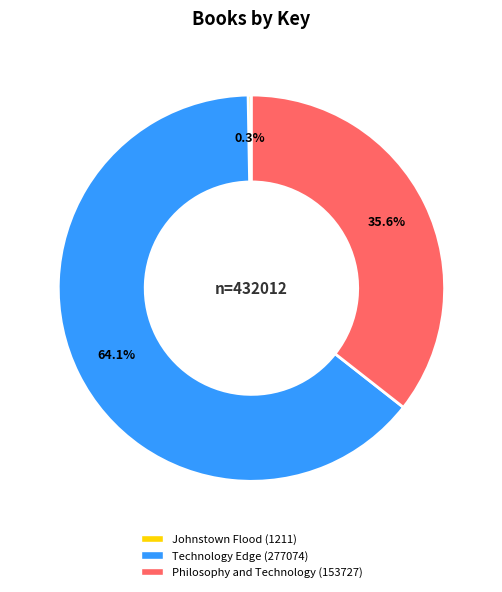

Rank the categories by value from lowest to highest.

Johnstown Flood (1211), Philosophy and Technology (153727), Technology Edge (277074)